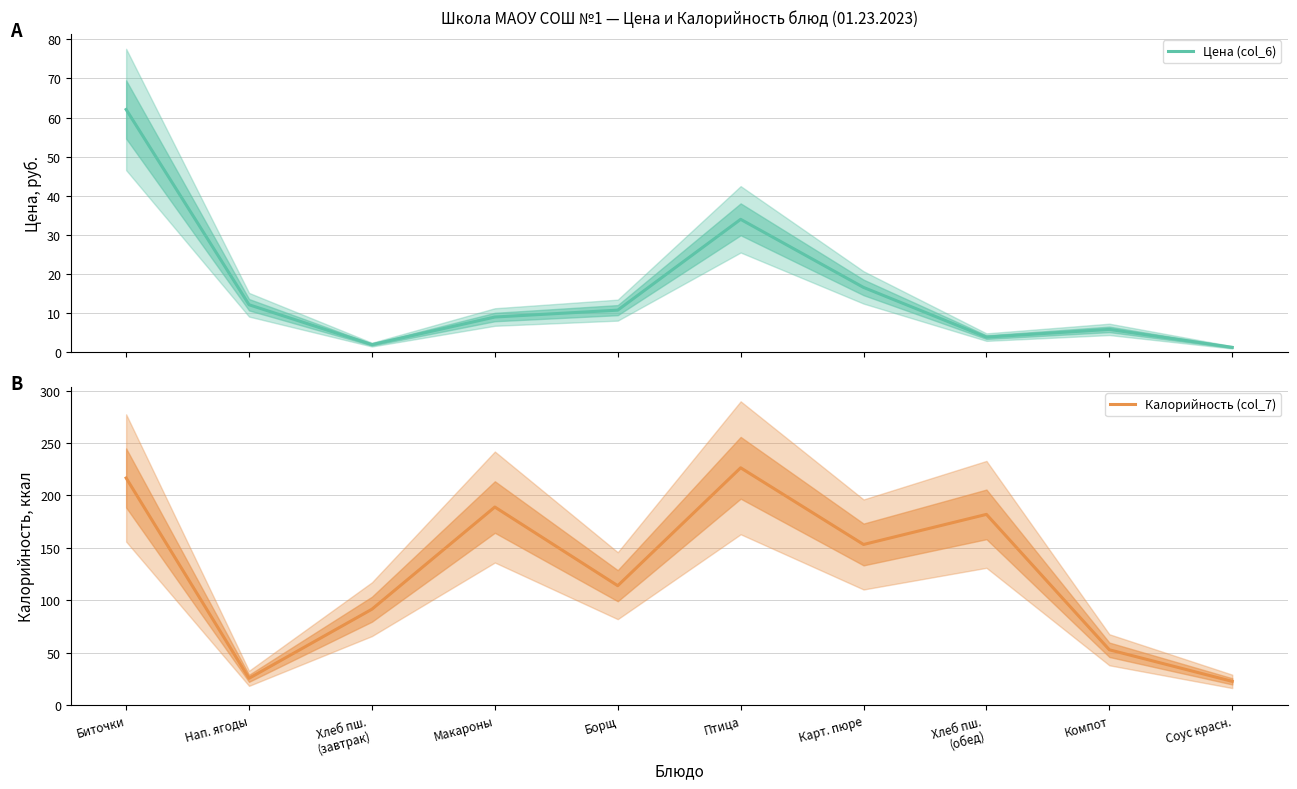

In Калорийность (col_7), how many points are higher than both neighbors (excluding endpoints)?

3